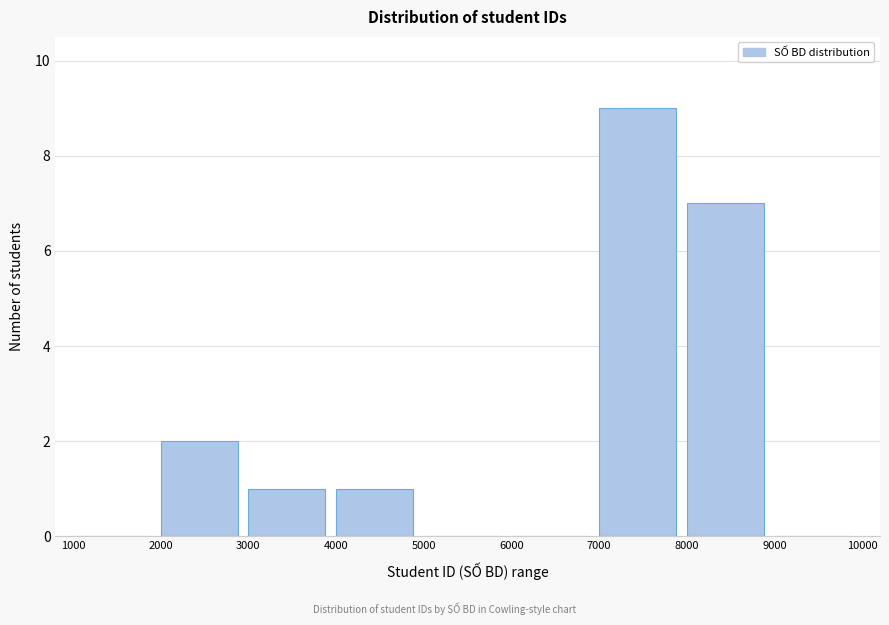

What is the height of the bar covering 2000 to 3000 on the x-axis? The values are not printed on the chart, so give them approximately, as read against the axis.

2